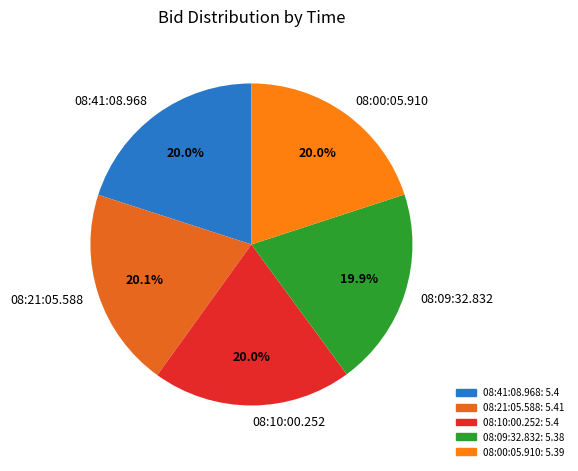

How many slices are in this pie chart?

5